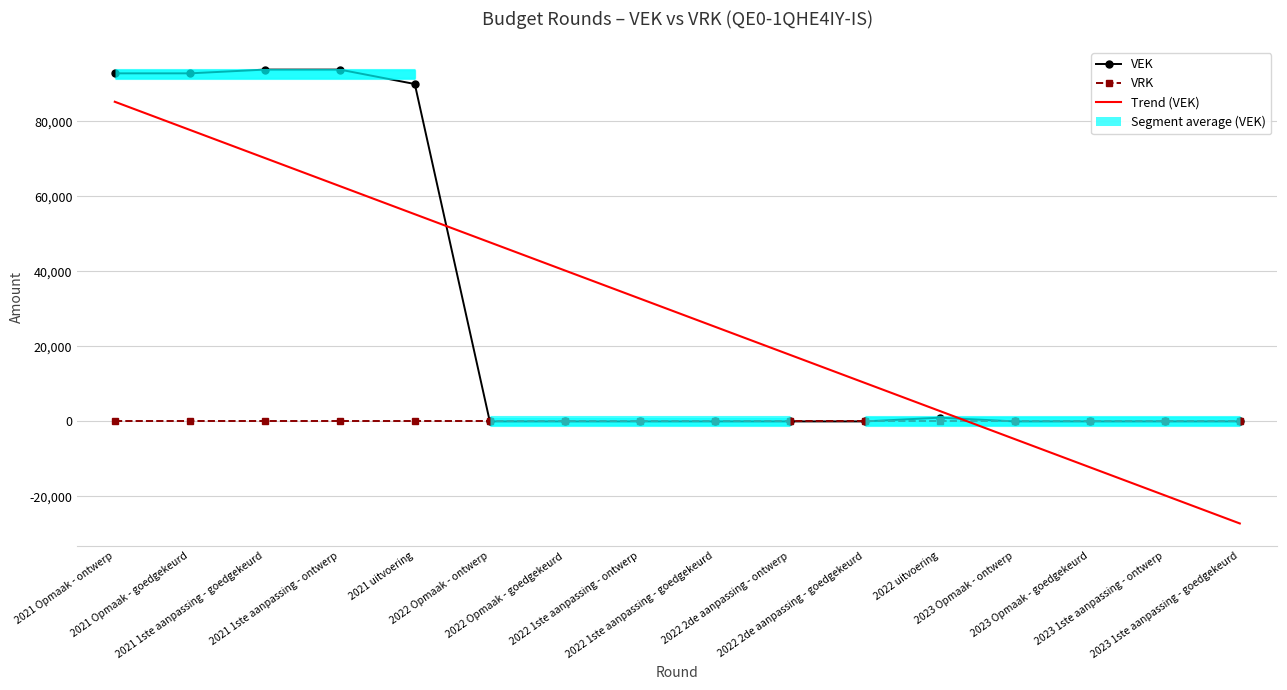

Where is Trend (VEK) nearest to the value 29005?

2022 1ste aanpassing - goedgekeurd